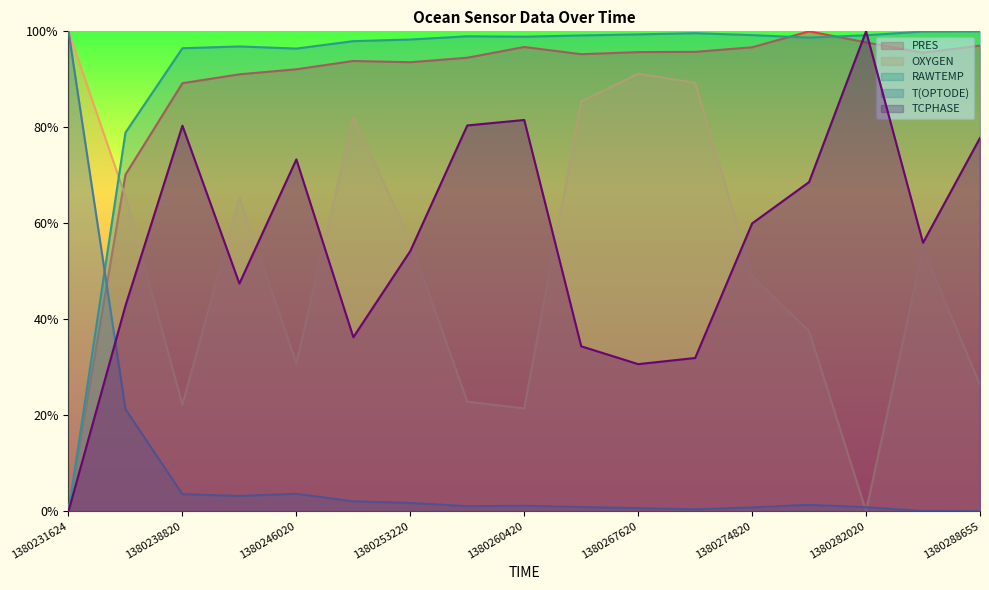

What is the average value of the OXYGEN series?

0.5